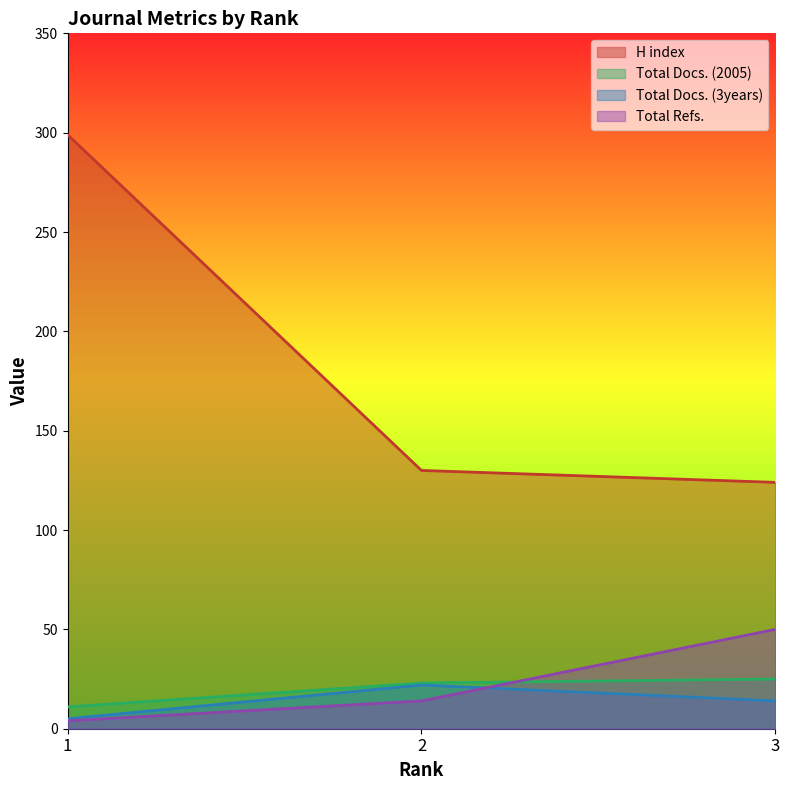

The value of H index at 2 is 197. True or false?

False